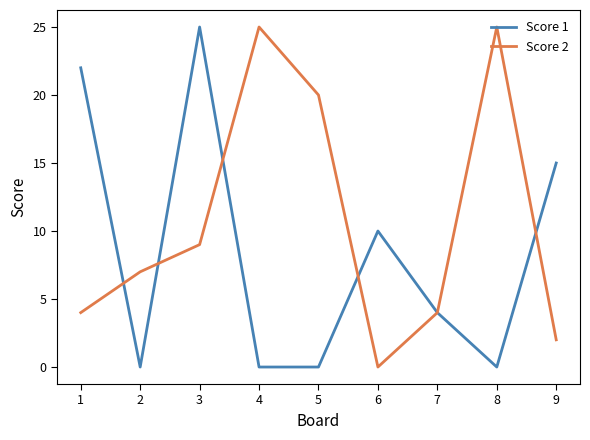

Where do Score 1 and Score 2 first cross each other?

1 and 2